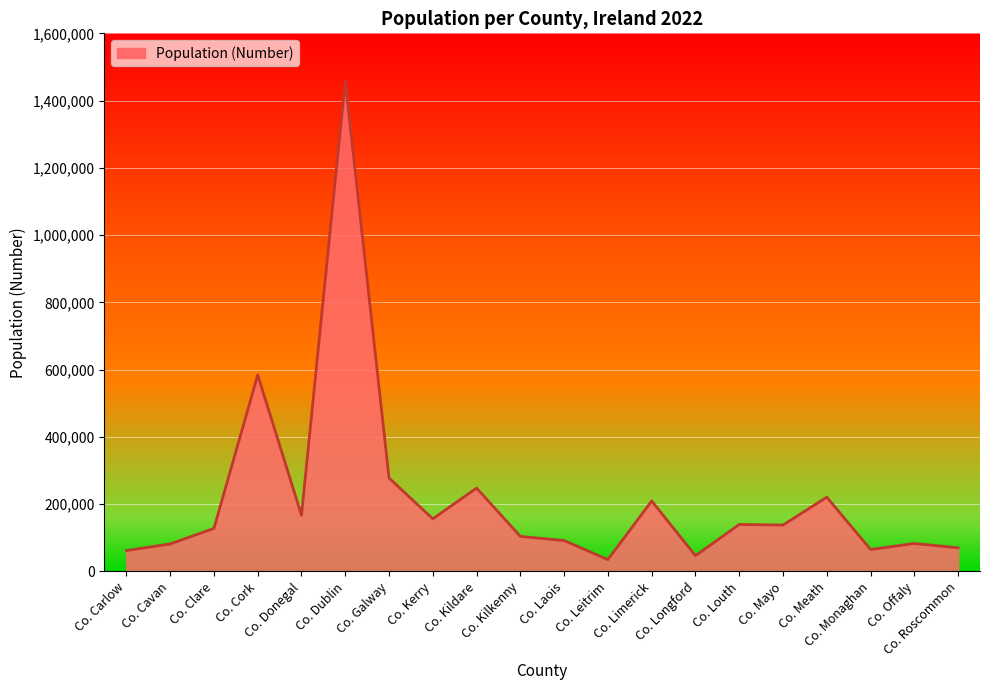

How many lines are shown in the chart?

1